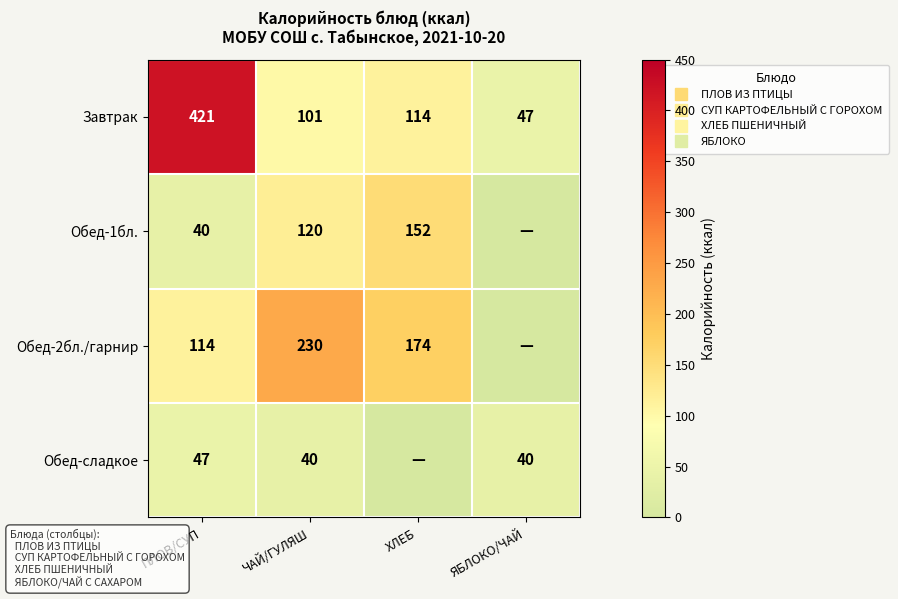

Rank the series by their average value, from highest to lowest.

Завтрак, Обед-2бл./гарнир, Обед-1бл., Обед-сладкое